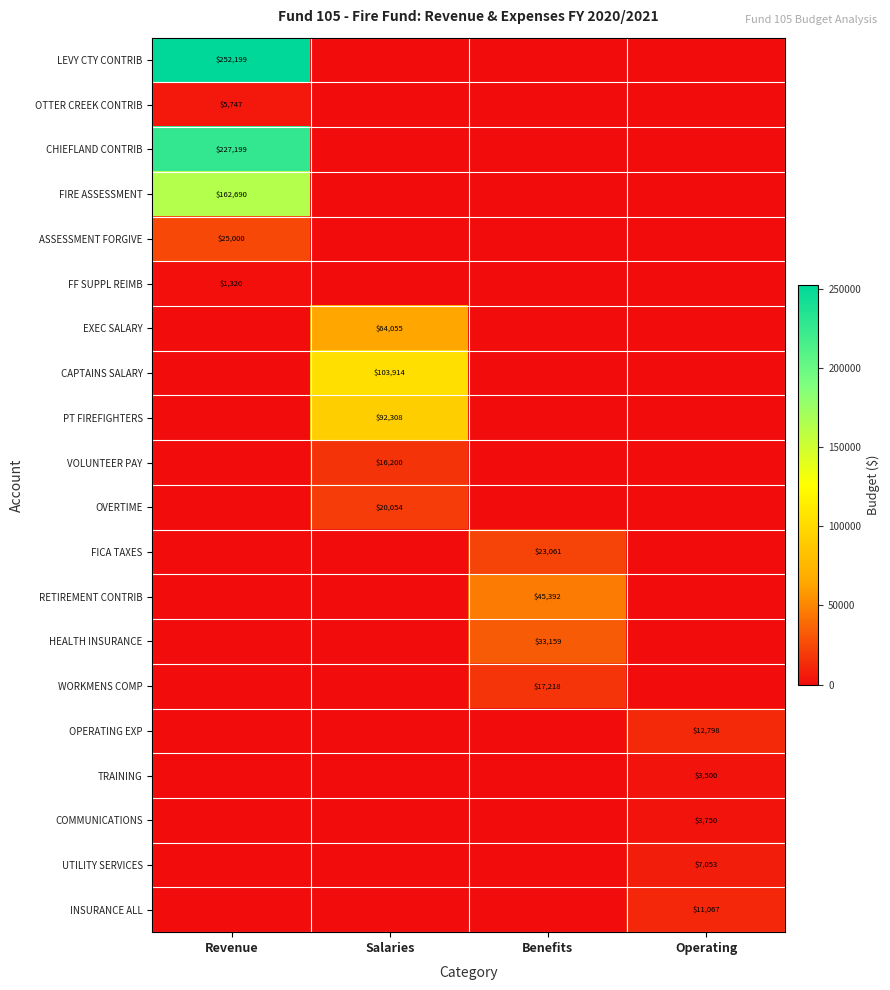

How many data points does each series have?

4